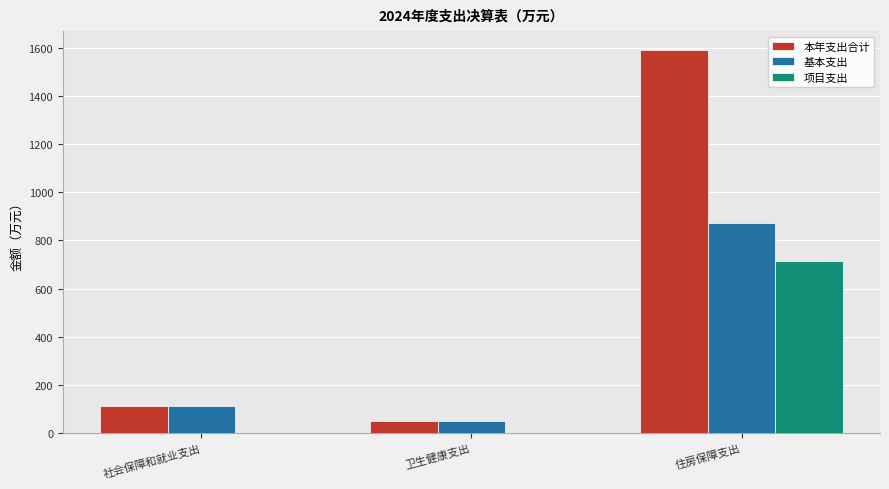

Which series has the largest total across all categories?

本年支出合计